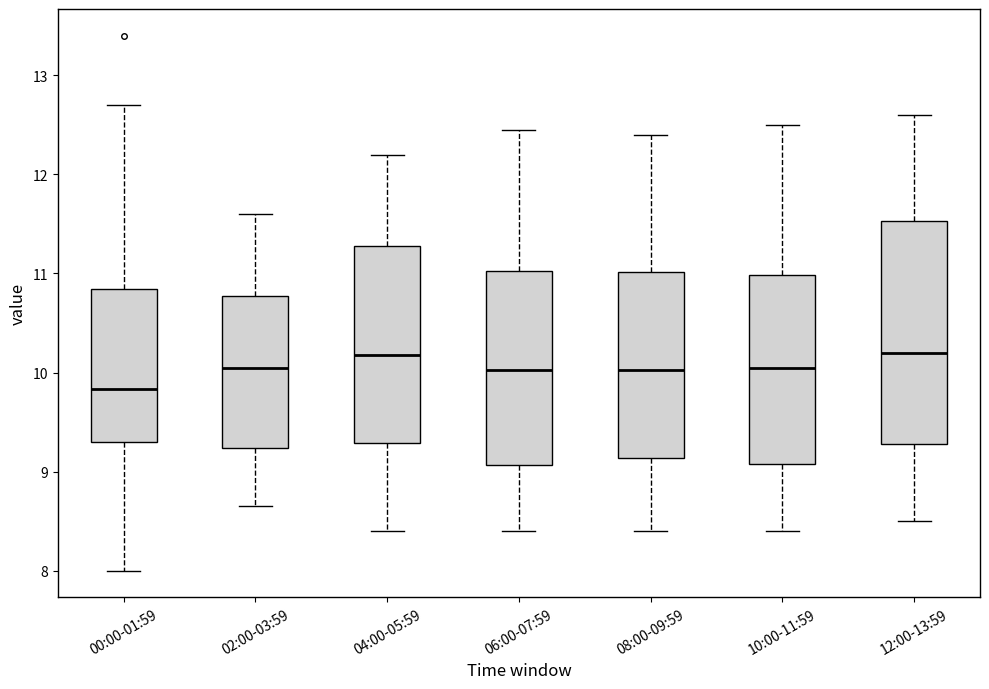

Reading left to right, read every box against the y-axis: the position of its median line, the range the box covers, and the ends of its whiskers. The values are not printed on the chart, so give them approximately, as read against the axis.

00:00-01:59: median 9.8, box 9.3 to 10.8, whiskers 8.0 to 12.7
02:00-03:59: median 10.1, box 9.2 to 10.8, whiskers 8.7 to 11.6
04:00-05:59: median 10.2, box 9.3 to 11.3, whiskers 8.4 to 12.2
06:00-07:59: median 10.0, box 9.1 to 11.0, whiskers 8.4 to 12.5
08:00-09:59: median 10.0, box 9.1 to 11.0, whiskers 8.4 to 12.4
10:00-11:59: median 10.1, box 9.1 to 11.0, whiskers 8.4 to 12.5
12:00-13:59: median 10.2, box 9.3 to 11.5, whiskers 8.5 to 12.6